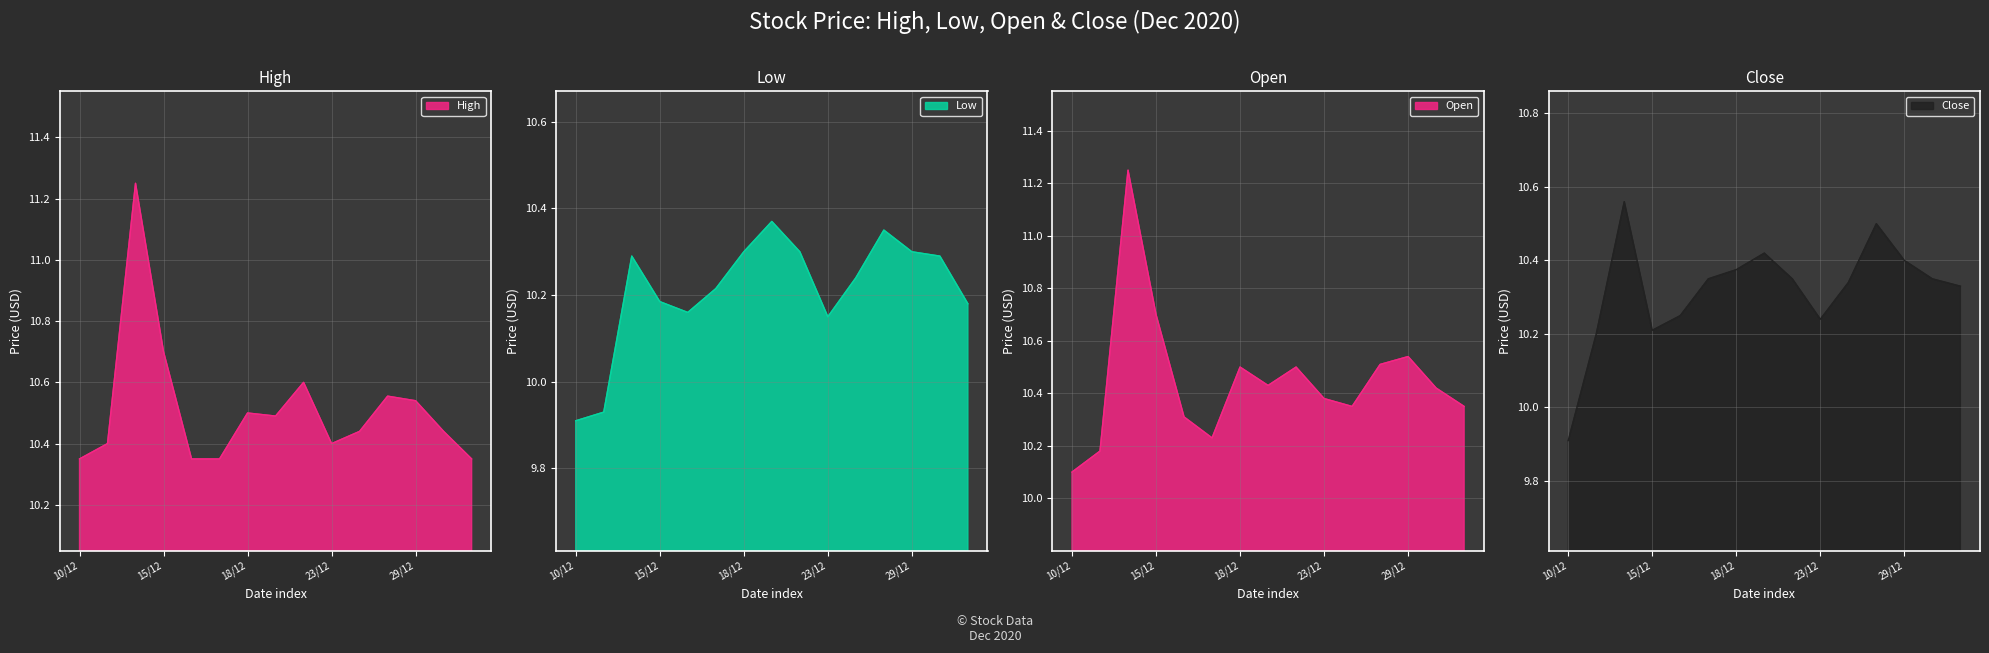

The Low series shows 4.2 at 23/12. True or false?

False